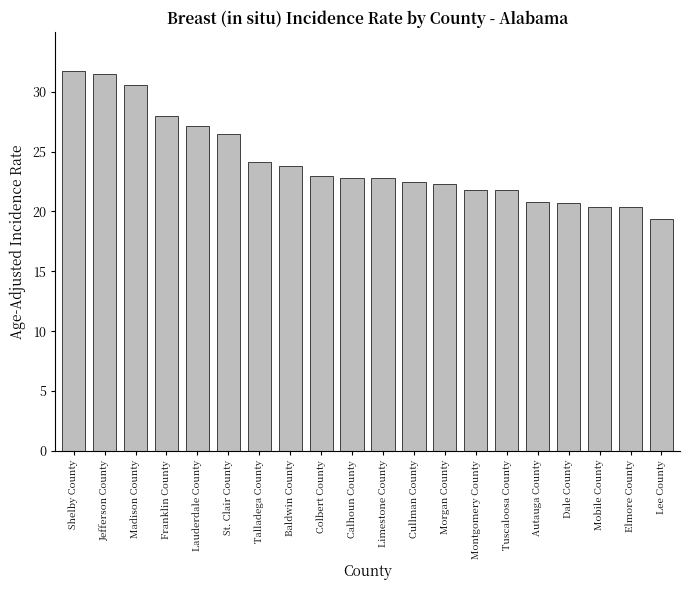

What is the maximum value shown in the chart?

31.7